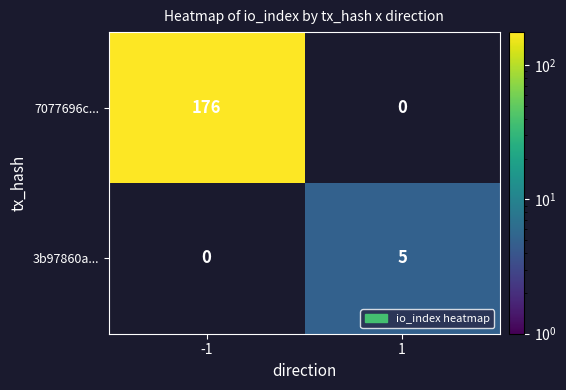

The value of 3b97860a... at 1 is 5. True or false?

True